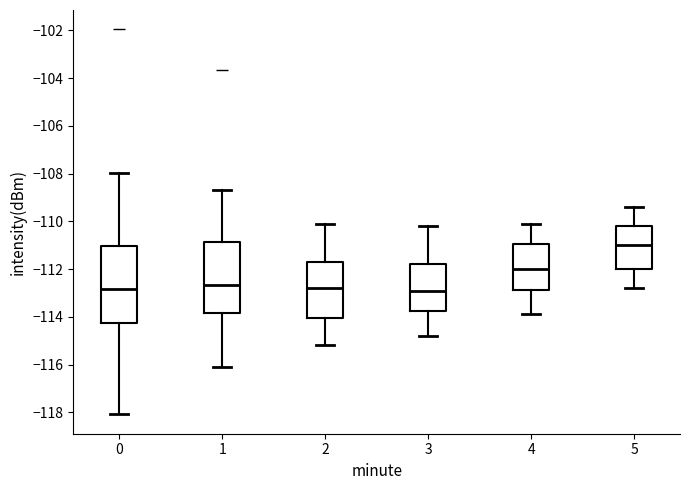

Comparing the boxes themselves (not the whiskers), which one is the tallest?

0